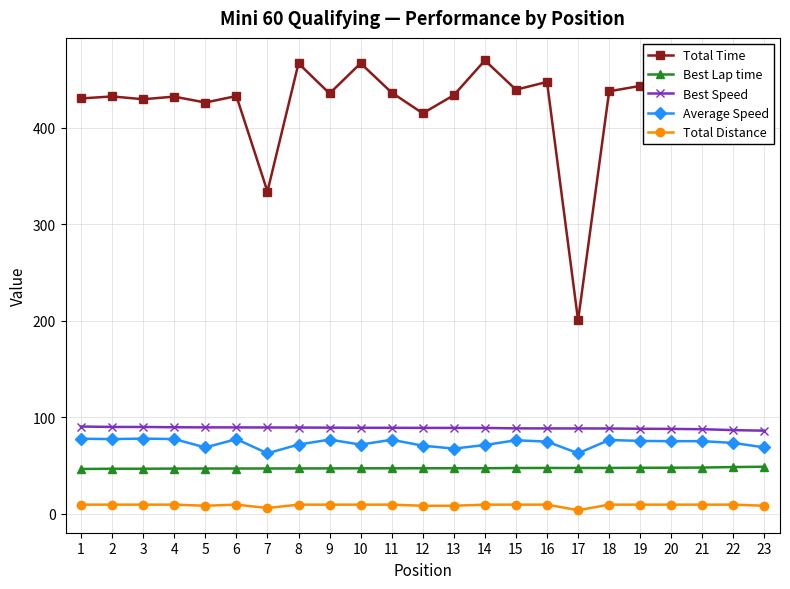

The value of Total Time at 8 is 466.8. True or false?

True